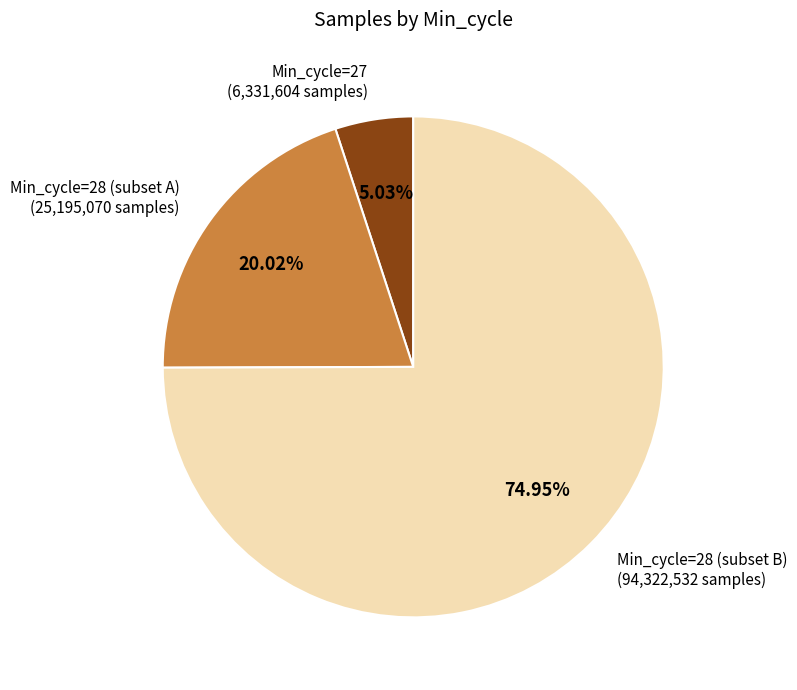

Is there any slice that represents more than half of the pie?

Yes